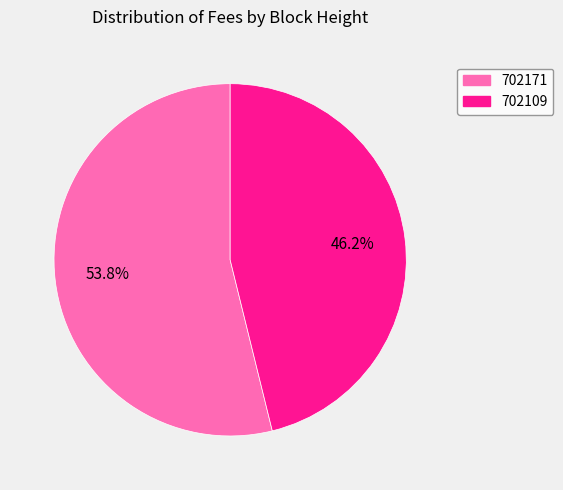

What percentage is NOT represented by 702171?

46.2%